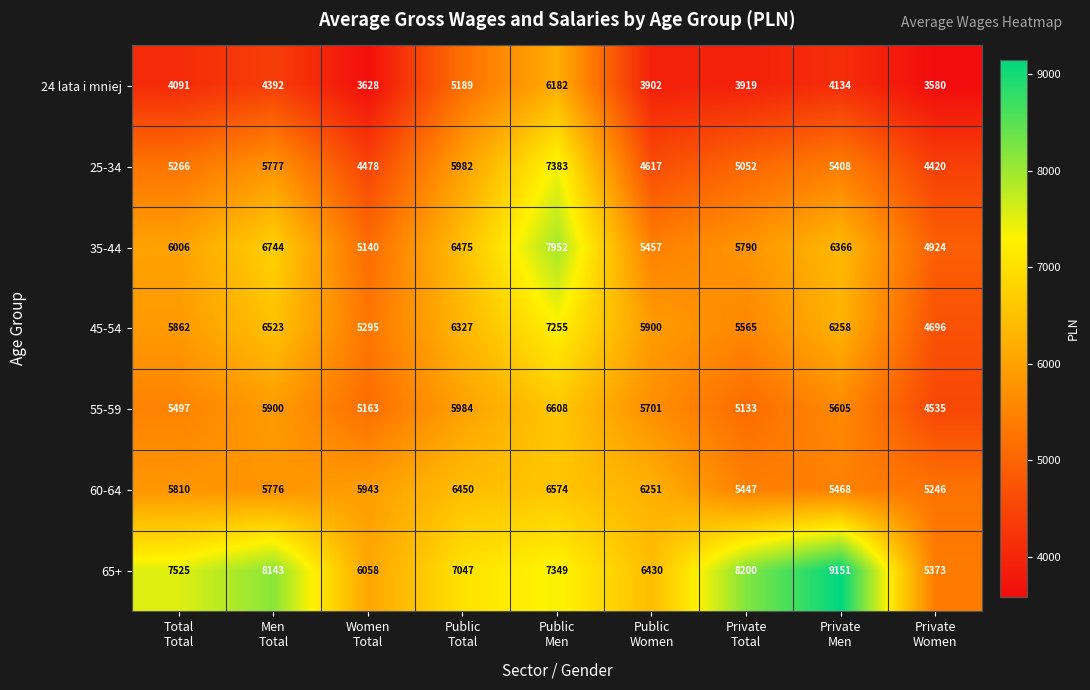

Which category has the lowest value across all series?

Private
Women